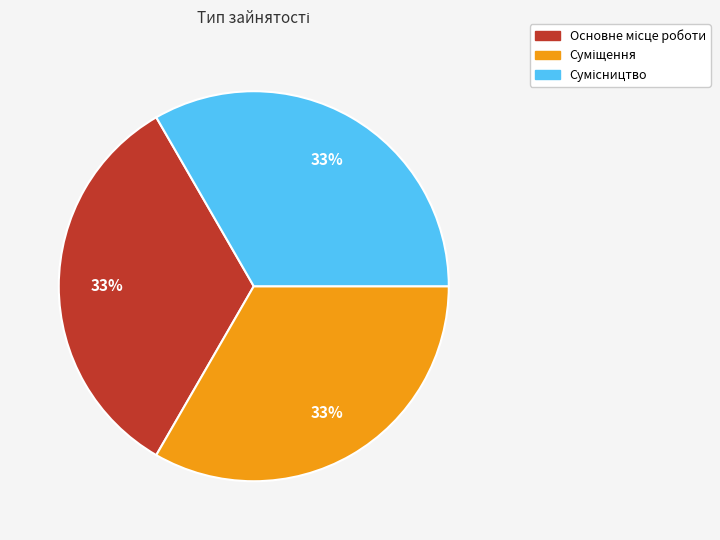

To the nearest percent, what is the average slice percentage?

33%